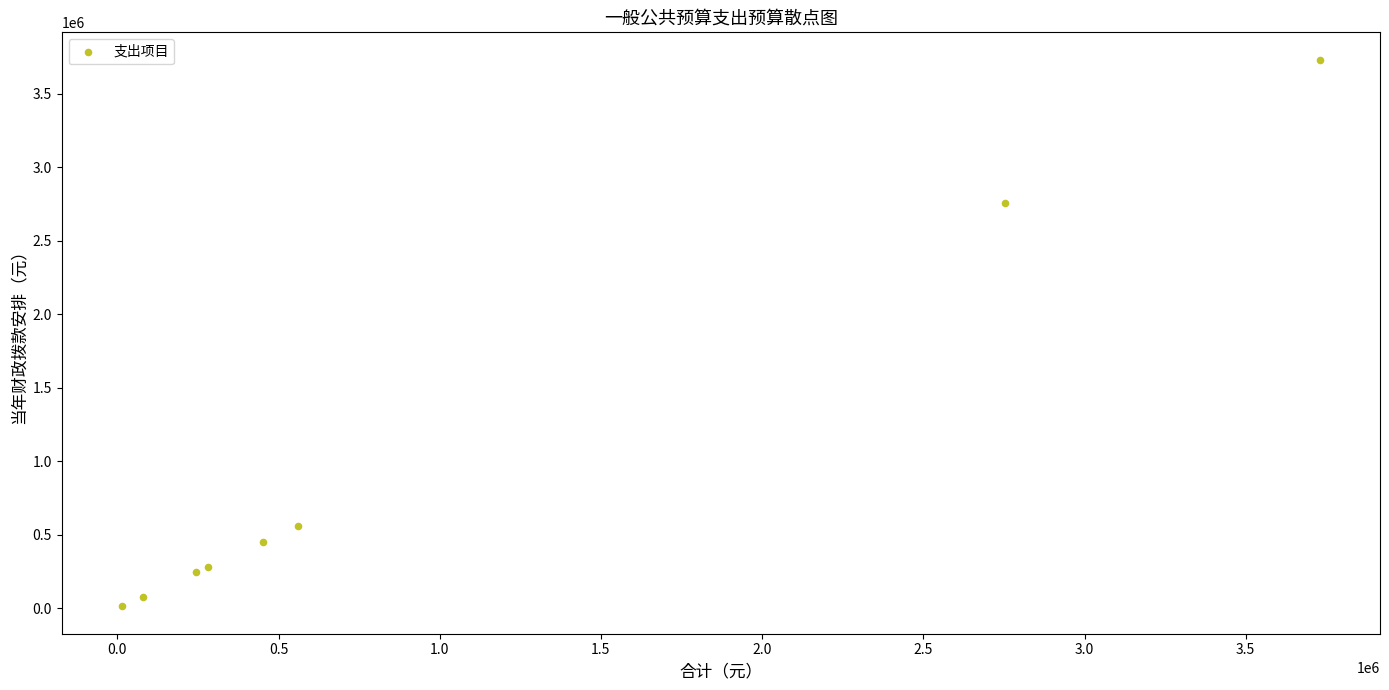

What Y value in the scatter plot is closest to 1871920?

2753100.0